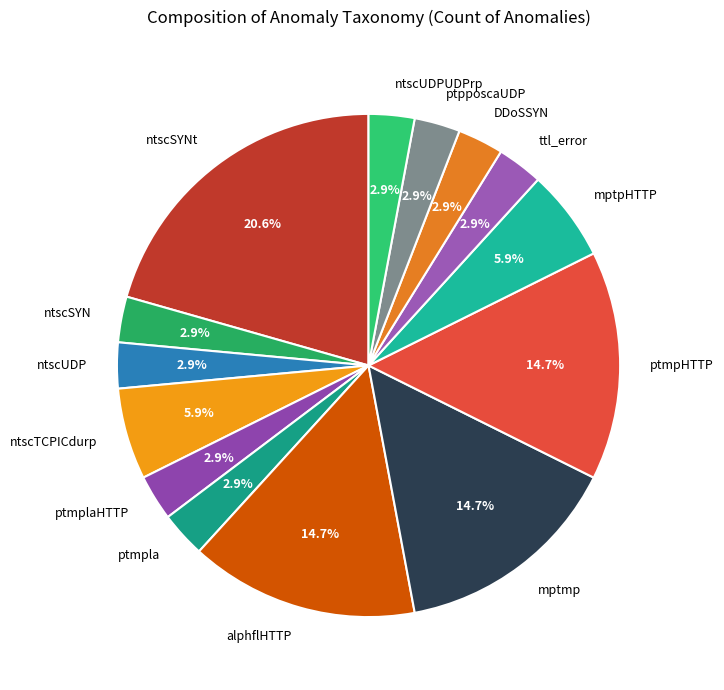

What percentage is NOT represented by mptmp?

85.3%